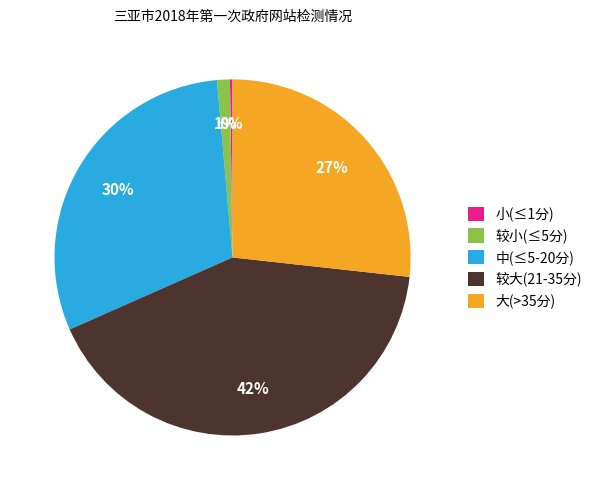

True or false: 中(≤5-20分) accounts for 30% of the total.

True